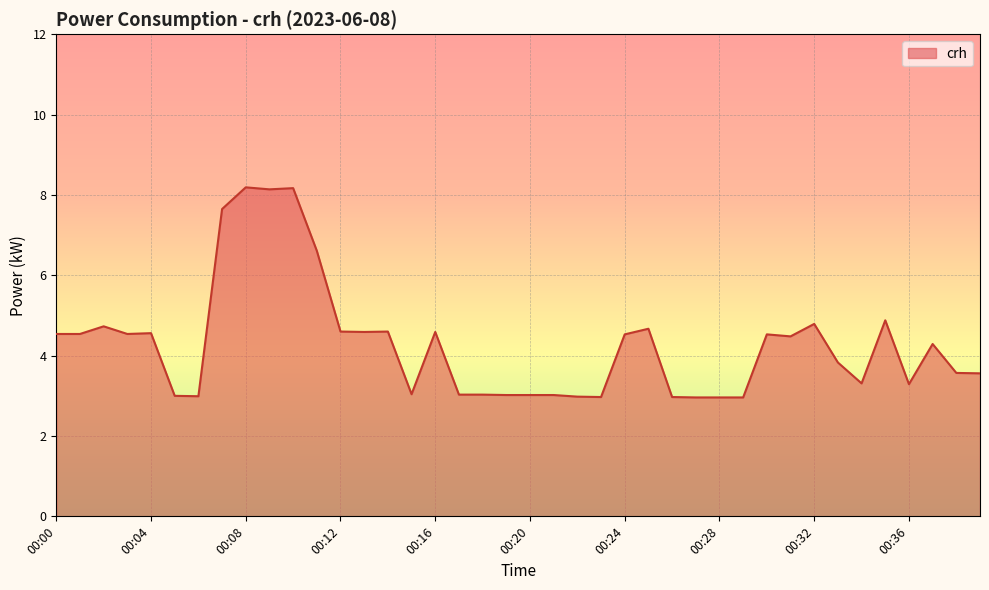

What is the greatest value displayed?

8.2